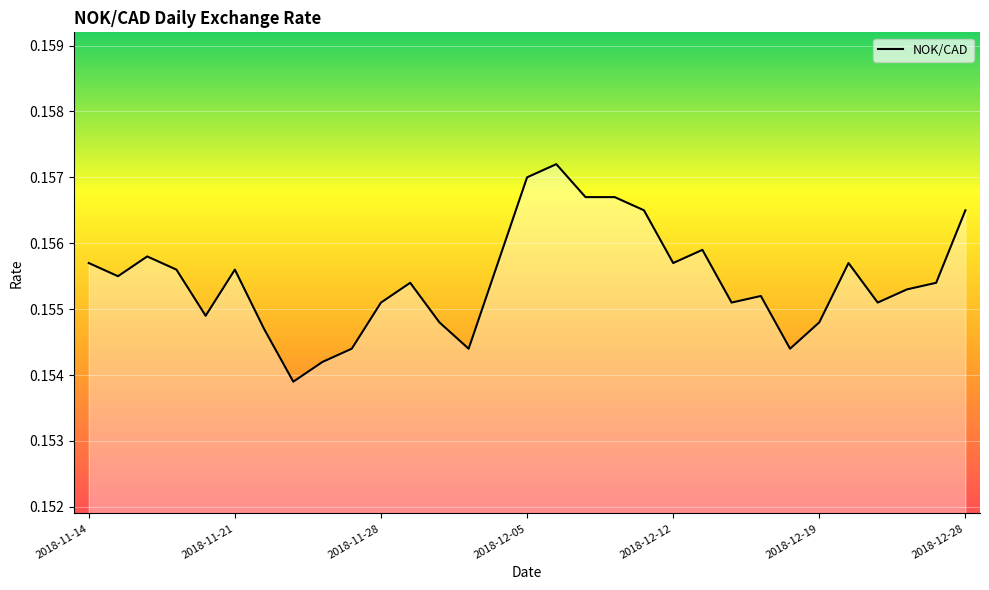

Rank the categories by value from highest to lowest.

2018-12-06, 2018-12-05, 2018-12-07, 2018-12-10, 2018-12-11, 2018-12-28, 2018-12-13, 2018-11-16, 2018-11-14, 2018-12-04, 2018-12-12, 2018-12-20, 2018-11-19, 2018-11-21, 2018-11-15, 2018-11-29, 2018-12-27, 2018-12-24, 2018-12-17, 2018-11-28, 2018-12-14, 2018-12-21, 2018-11-20, 2018-11-30, 2018-12-19, 2018-11-22, 2018-11-27, 2018-12-03, 2018-12-18, 2018-11-26, 2018-11-23